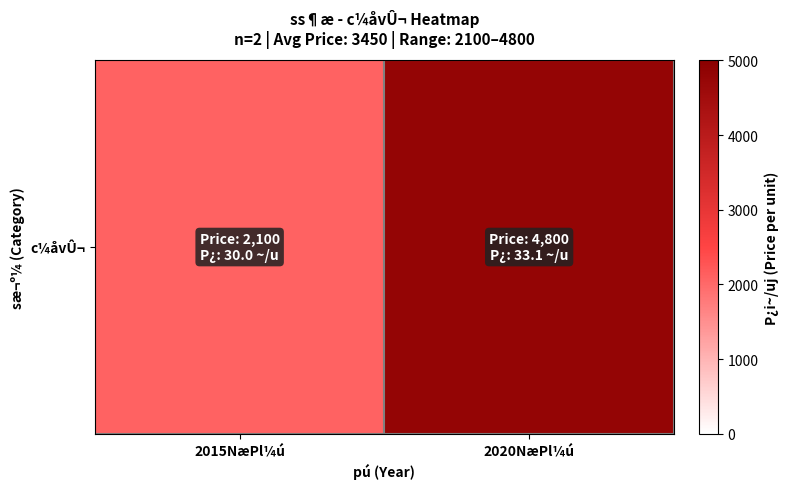

At which category does the chart reach its peak across all series?

2020NæPl¼ú